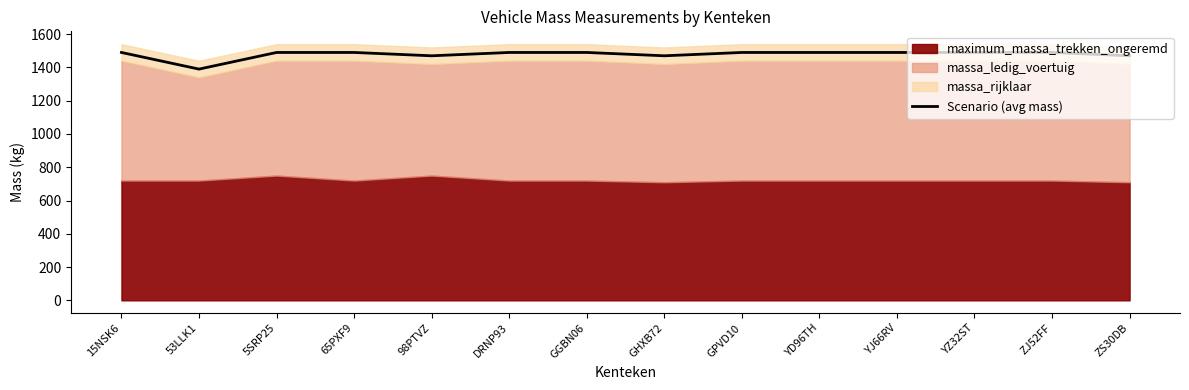

Is it true that the value at YZ32ST is 901?

False